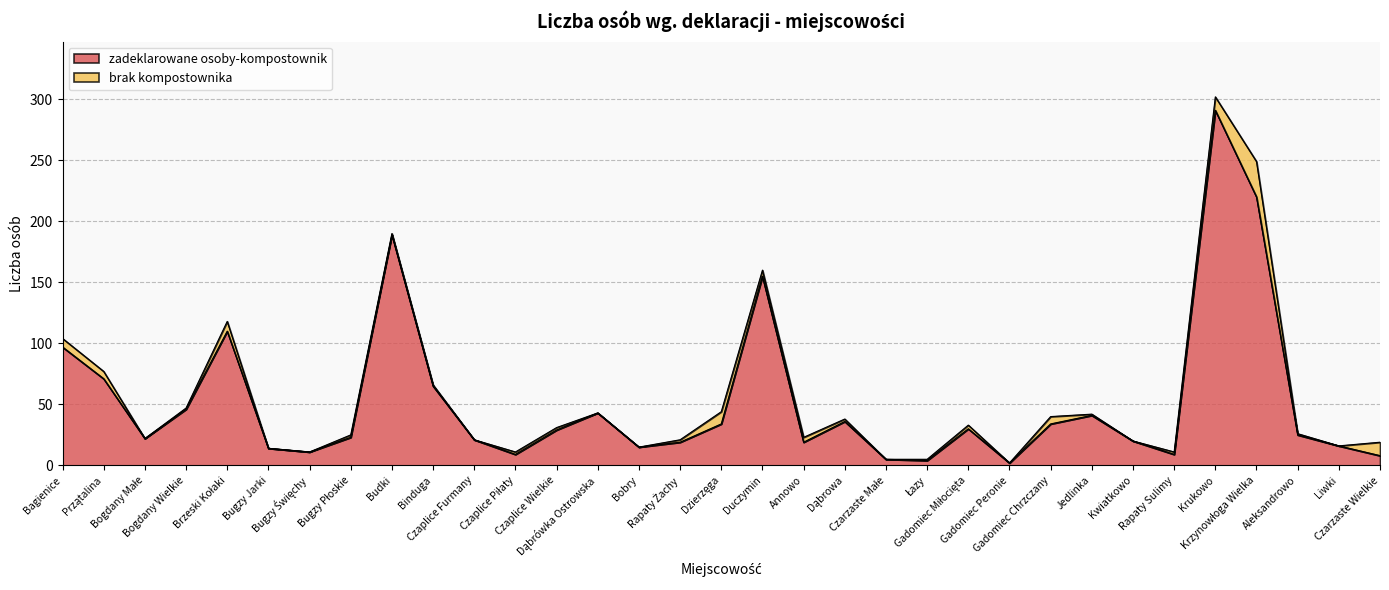

What is the sum of the values at Czaplice Piłaty and Brzeski Kołaki?

119